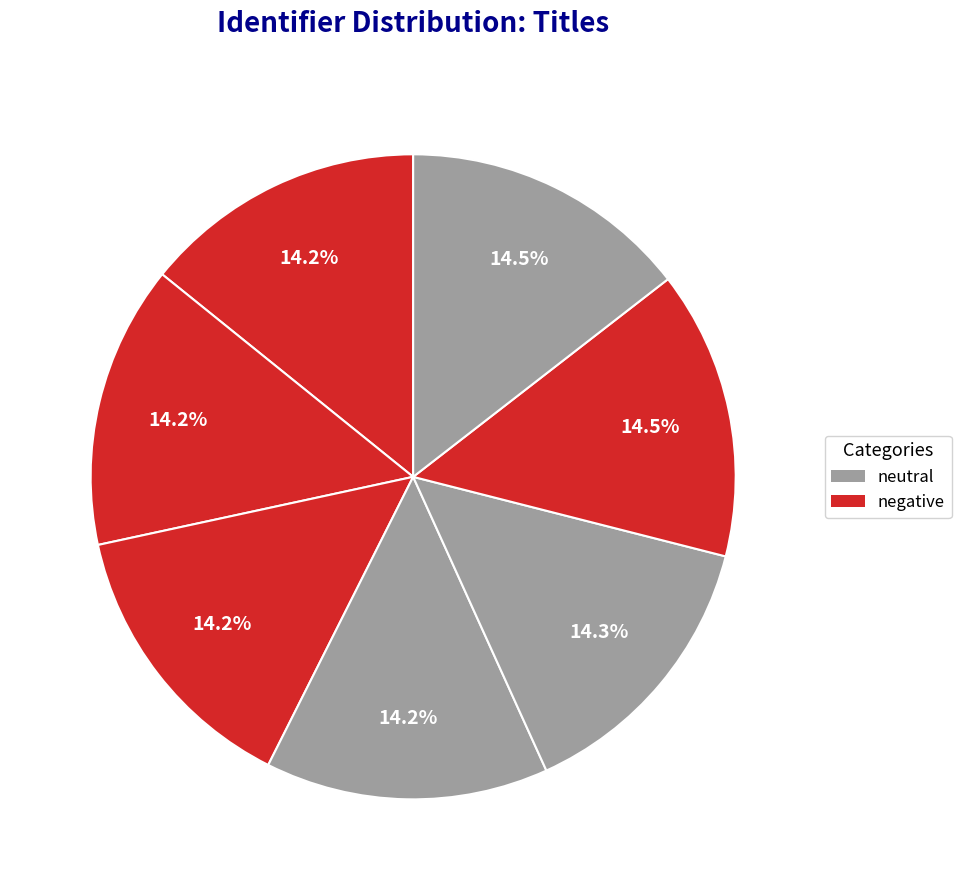

How many slices are in this pie chart?

7